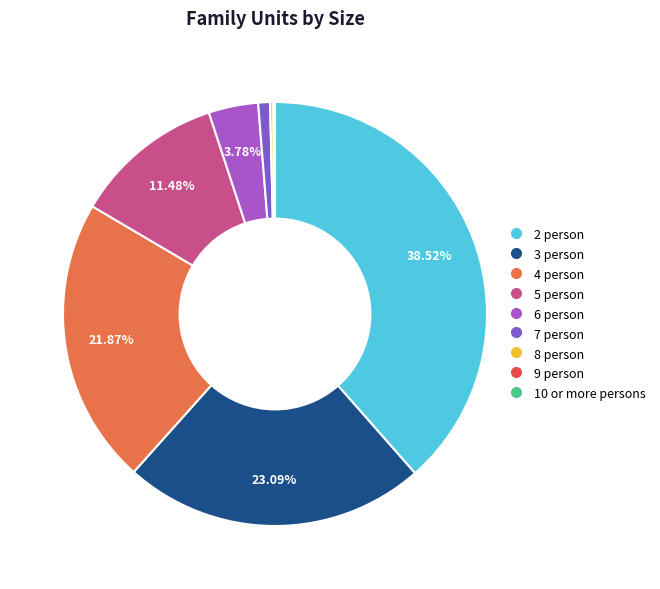

Is there any slice that represents more than half of the pie?

No